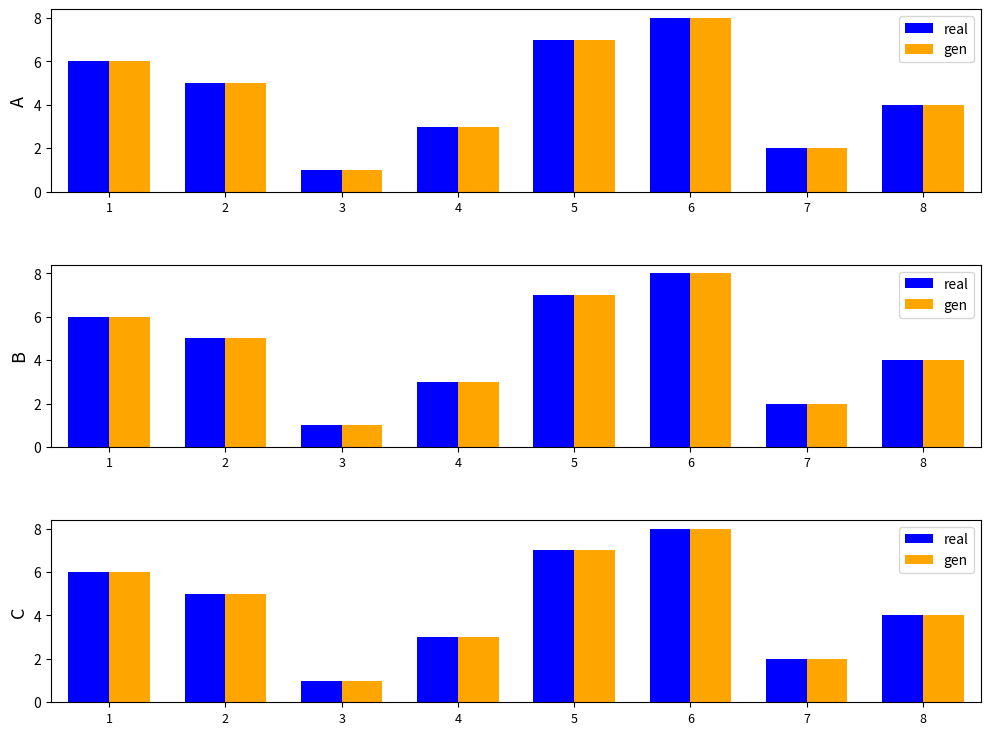

Which category has the highest value across all series?

6